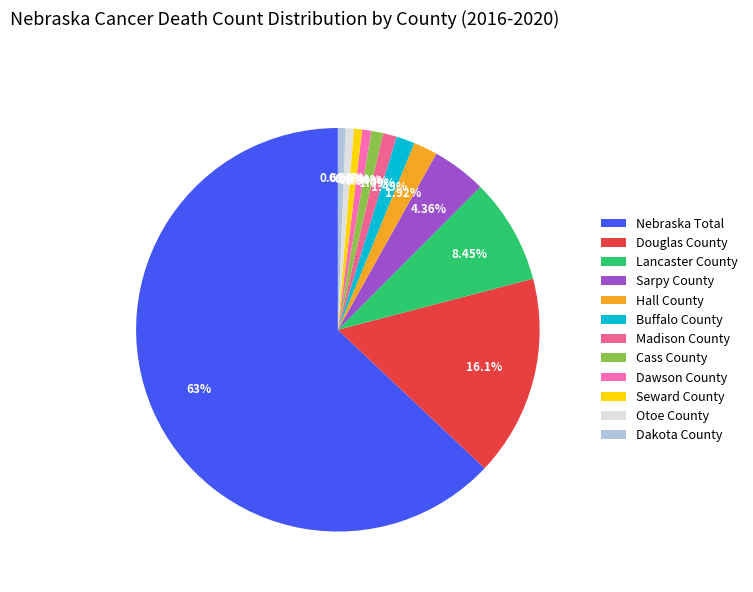

Combined, do Madison County and Lancaster County account for over 50%?

No